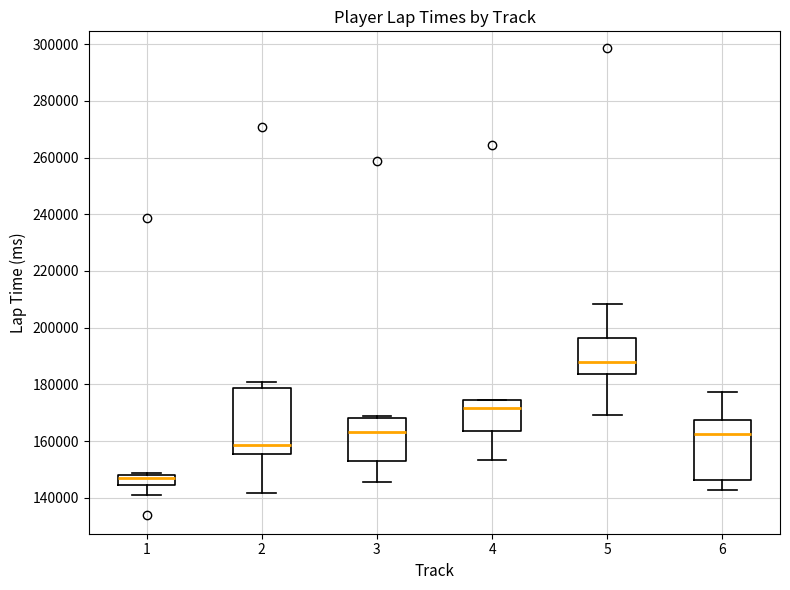

Which box has the lowest median line?

1